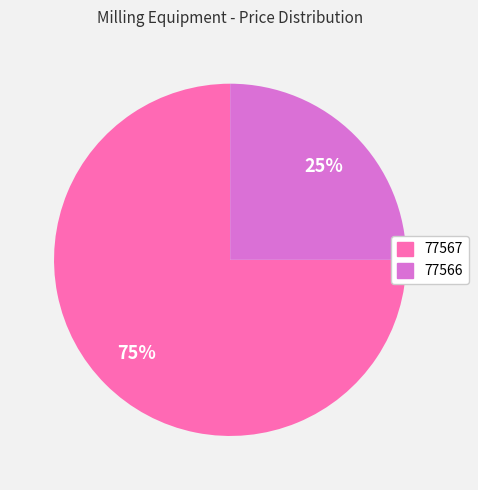

What percentage is the 77566 slice, to the nearest percent?

25%